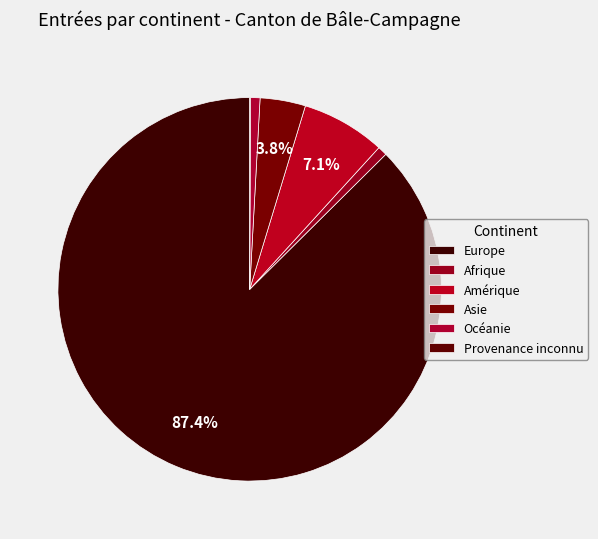

Which slice is the largest?

Europe